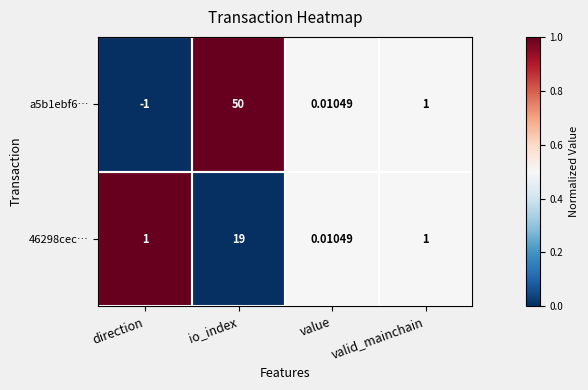

Which category has the lowest value across all series?

direction